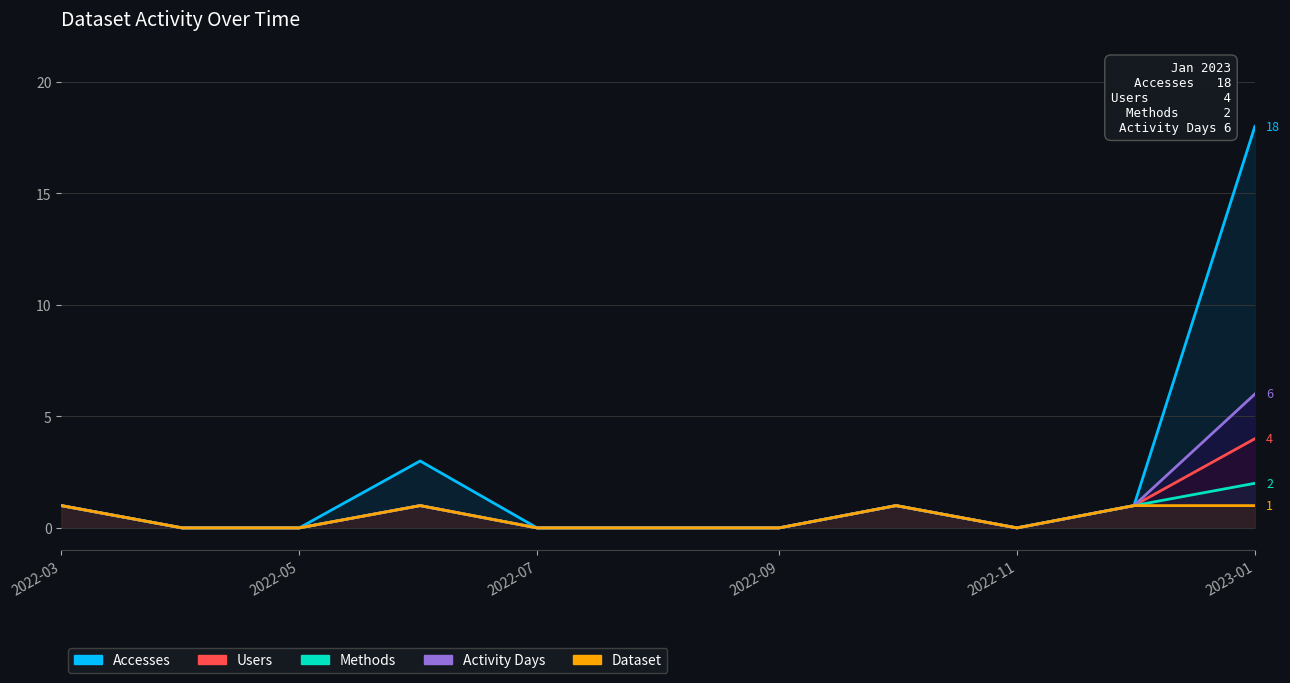

What are all the series names shown in the legend?

Accesses, Users, Methods, Activity Days, Dataset